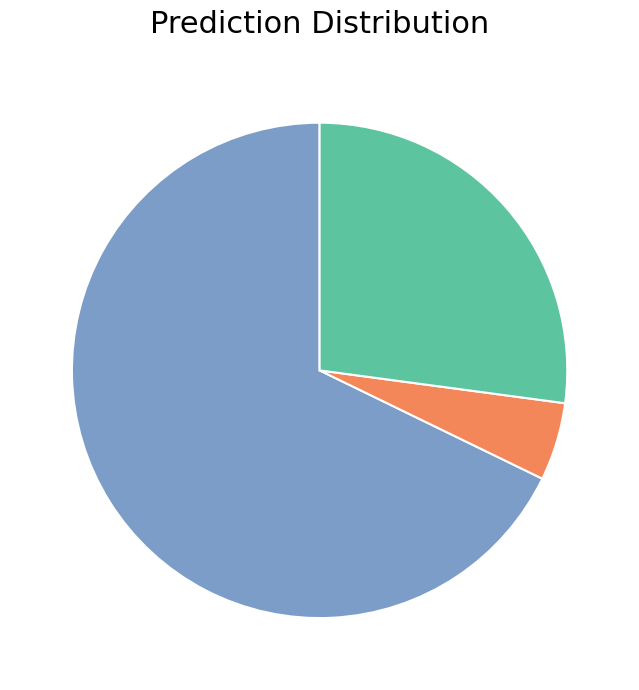

Does any single category account for the majority?

Yes